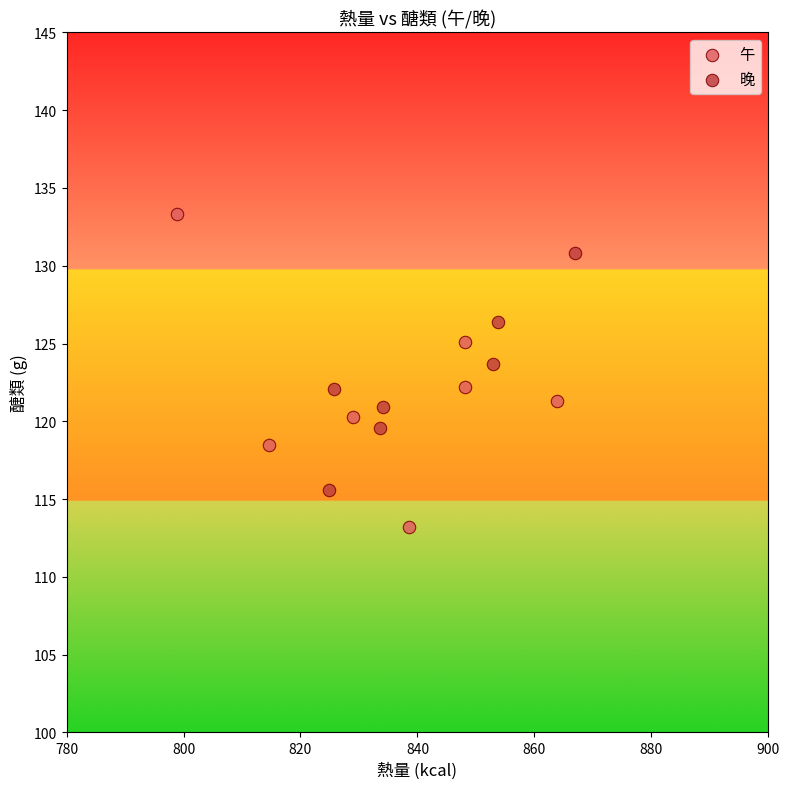

Which series has the largest Y range (max minus min)?

午